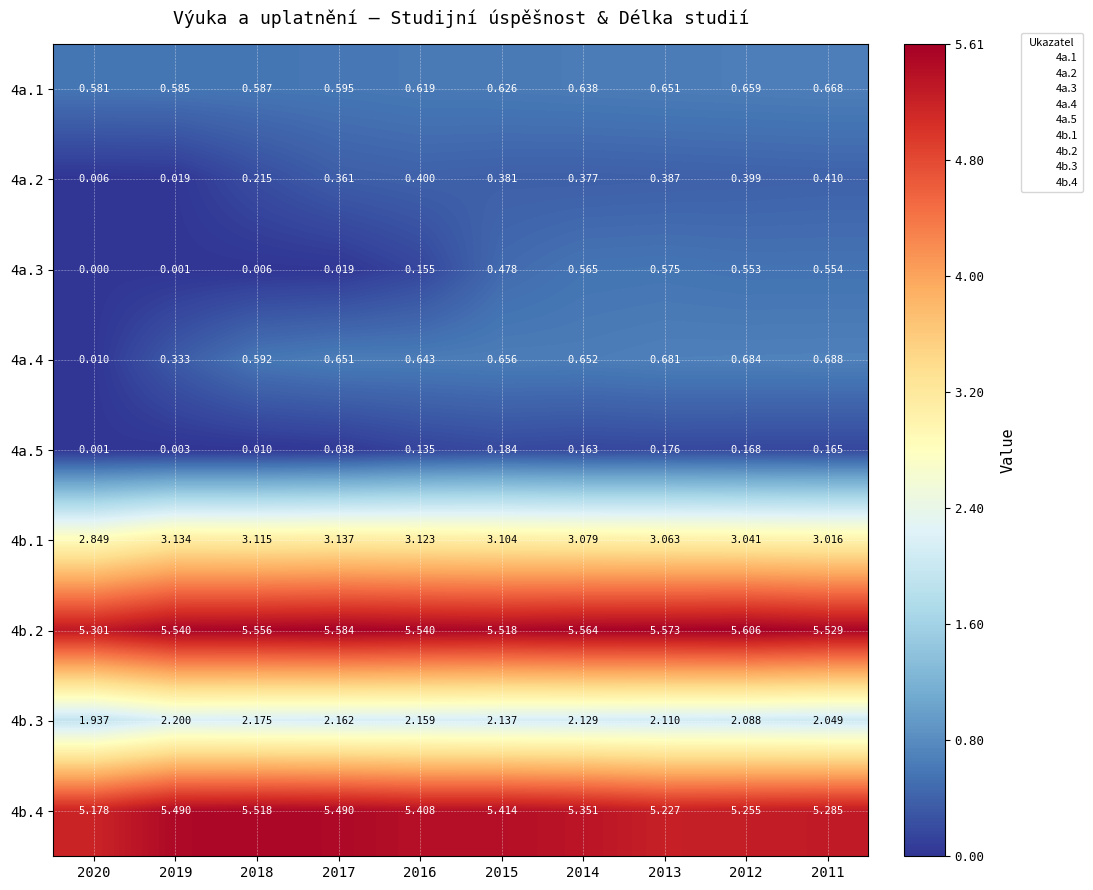

Is the value of 4a.3 at 2017 greater than the value of 4a.5 at 2018?

Yes